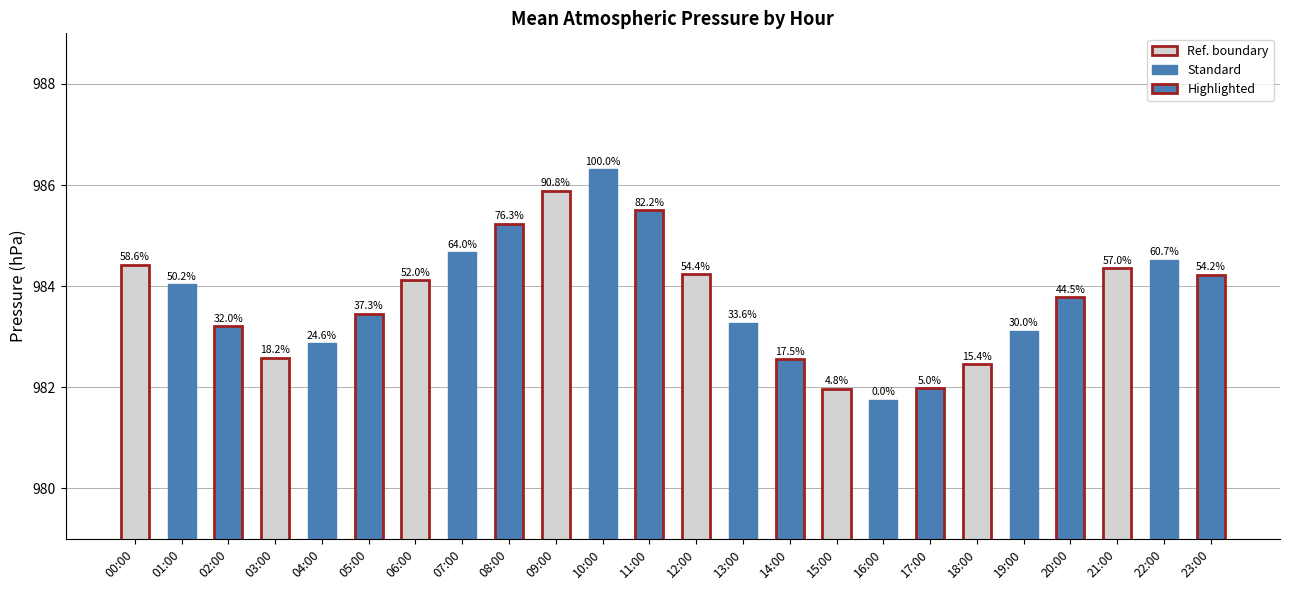

What is the difference between the values at 17:00 and 21:00?

2.4